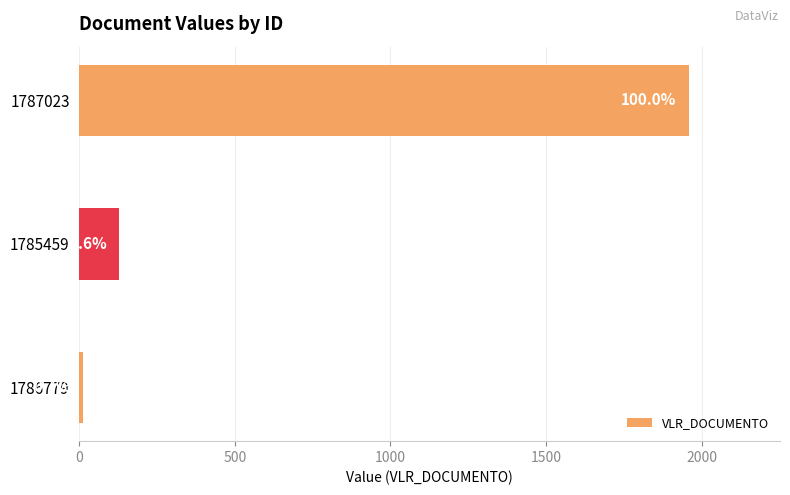

How many bars are there in total?

3